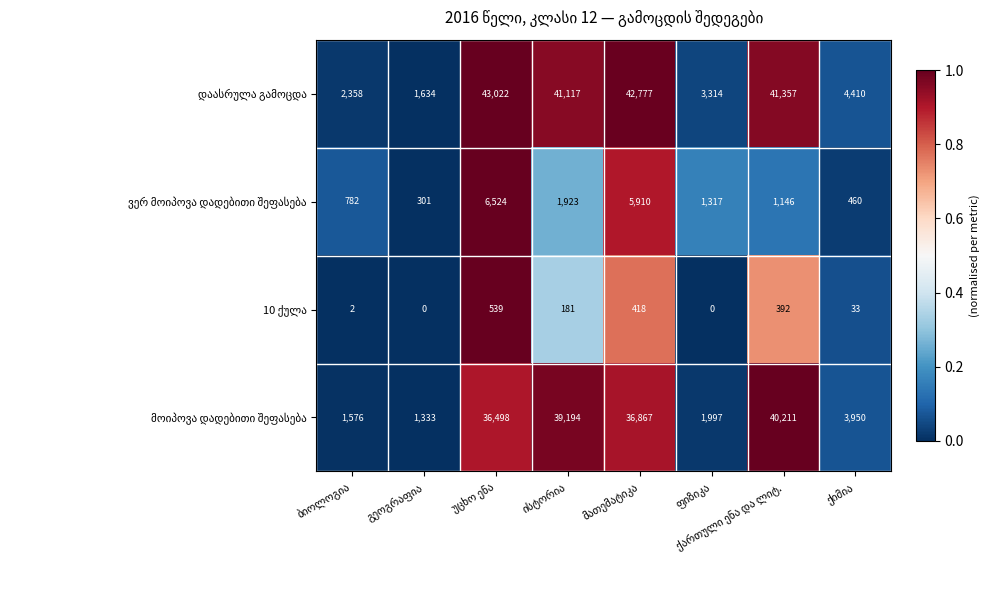

What is the greatest value displayed?

43022